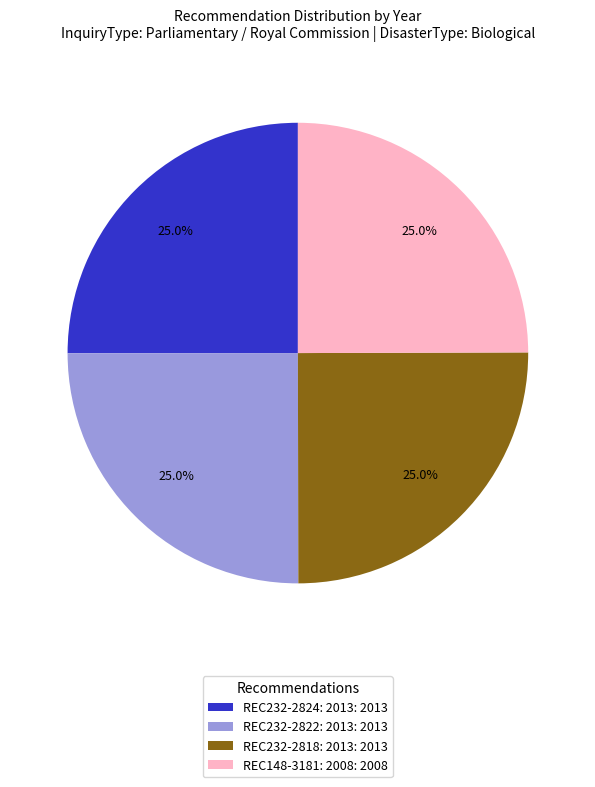

To the nearest percent, what portion does REC232-2822 represent?

25%